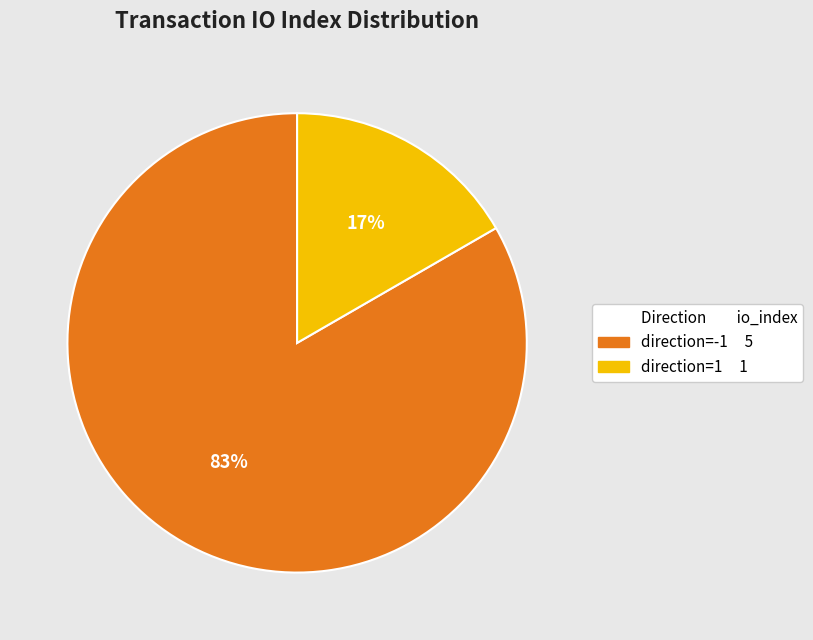

Is there any slice that represents more than half of the pie?

Yes